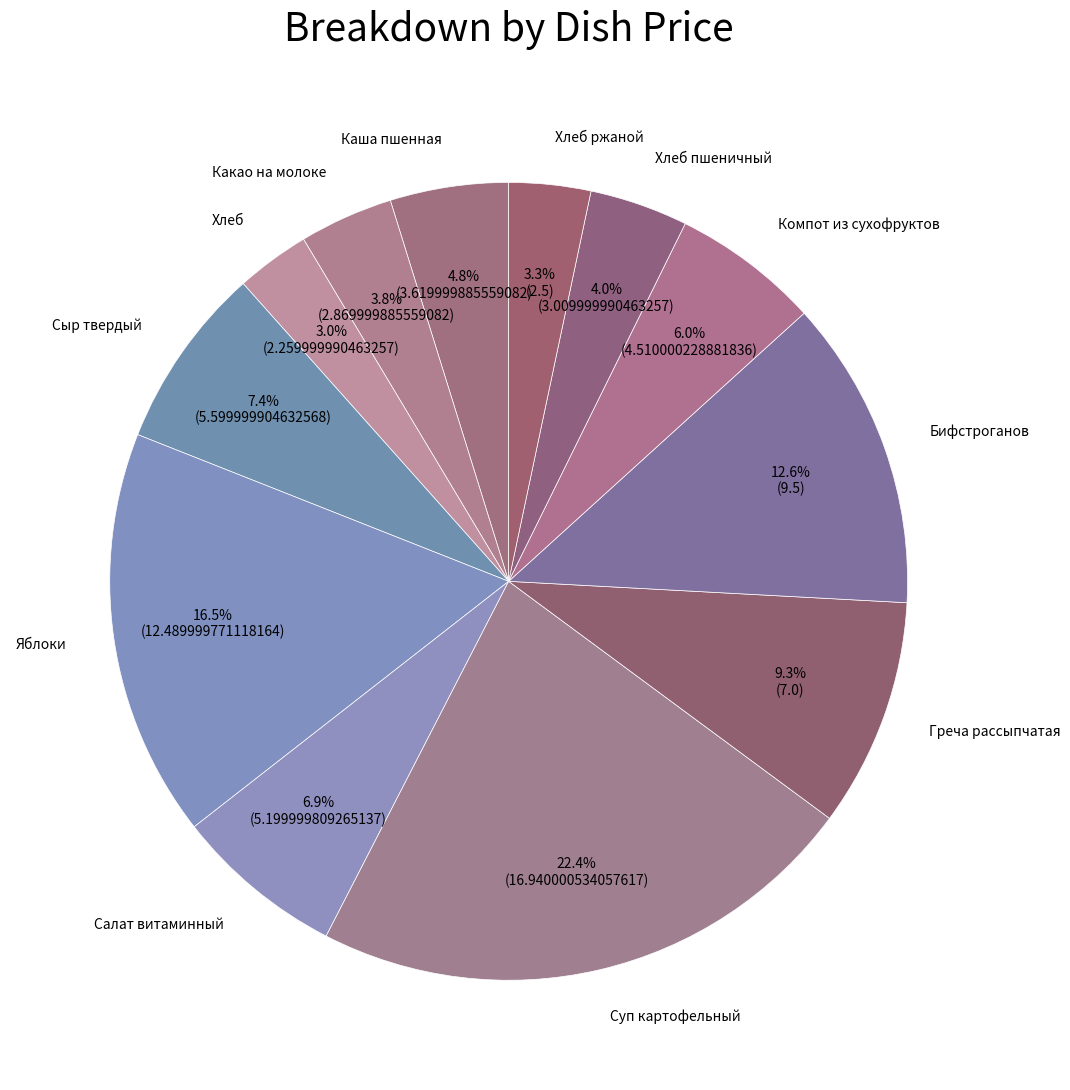

To the nearest percent, what portion does Хлеб represent?

3%